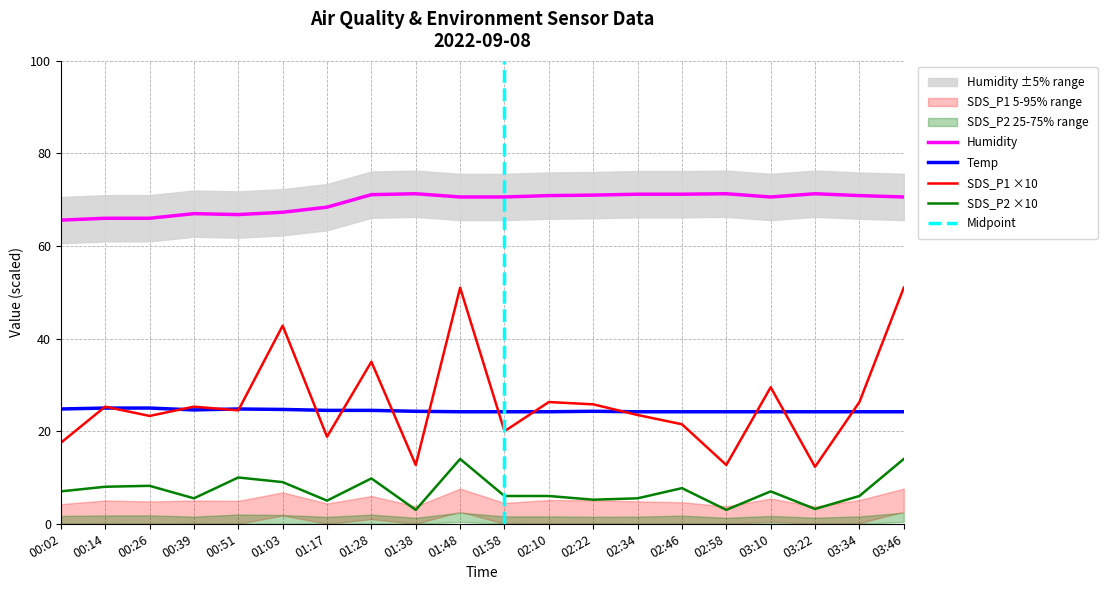

Reading right to left, extract all data points from this chart.

Temp: 24.2	24.2	24.2	24.2	24.2	24.2	24.2	24.3	24.2	24.2	24.2	24.3	24.5	24.5	24.7	24.8	24.6	25.0	25.0	24.8
Humidity: 70.6	70.9	71.3	70.6	71.3	71.2	71.2	71.0	70.9	70.6	70.6	71.3	71.1	68.4	67.3	66.8	67.0	66.0	66.0	65.6
SDS_P1: 51.0	26.3	12.3	29.5	12.7	21.5	23.5	25.8	26.3	20.0	51.0	12.7	35.0	18.8	42.8	24.5	25.3	23.3	25.3	17.5
SDS_P2: 14.0	6.0	3.2	7.0	3.0	7.7	5.5	5.2	6.0	6.0	14.0	3.0	9.8	5.0	9.0	10.0	5.5	8.2	8.0	7.0